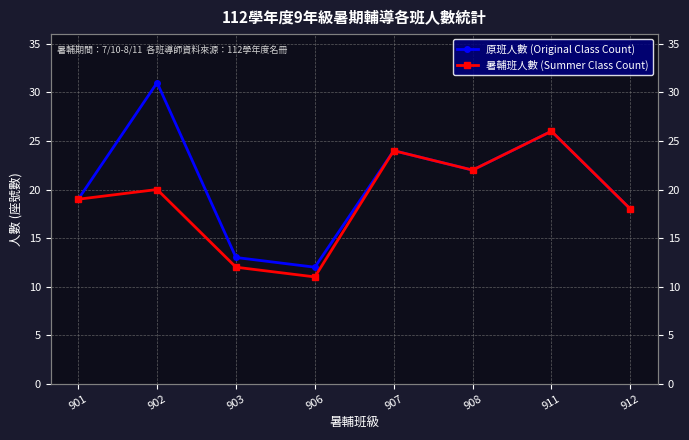

What are all the series names shown in the legend?

原班人數 (Original Class Count), 暑輔班人數 (Summer Class Count)